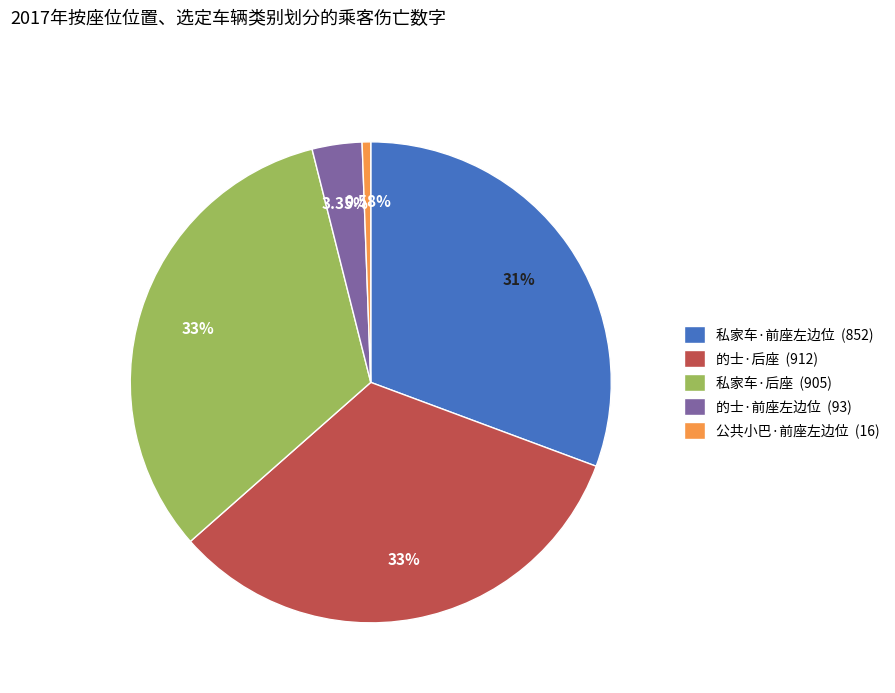

Which category has the smallest portion of the pie?

公共小巴·前座左边位